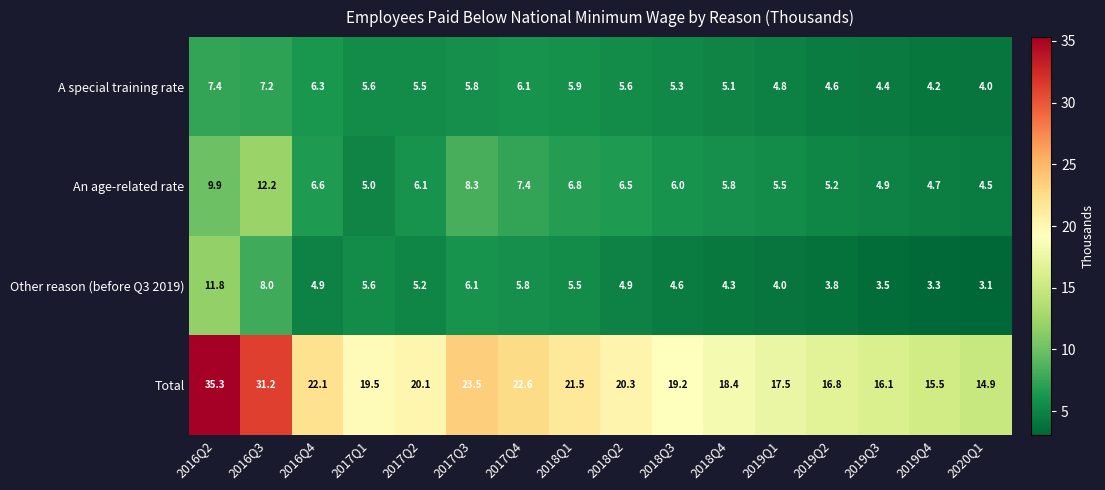

How many categories are shown in the chart?

16